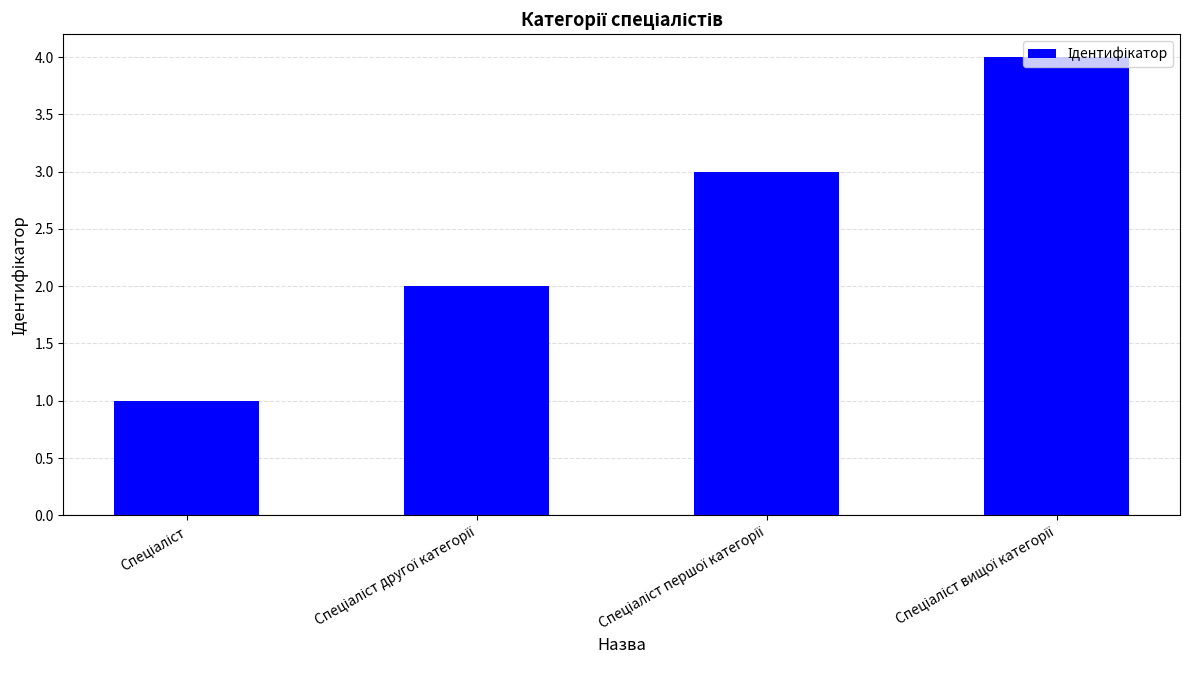

Count the values in the range 2 to 4.

3